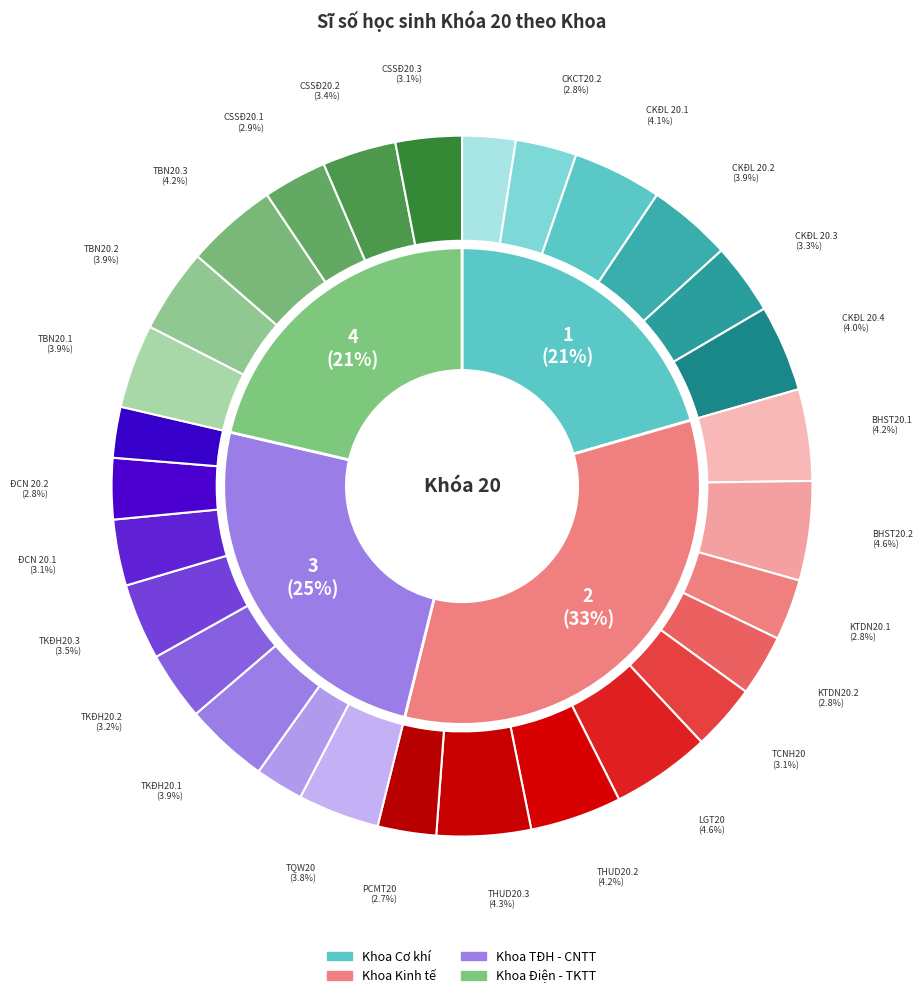

How many segments does this pie chart have?

29